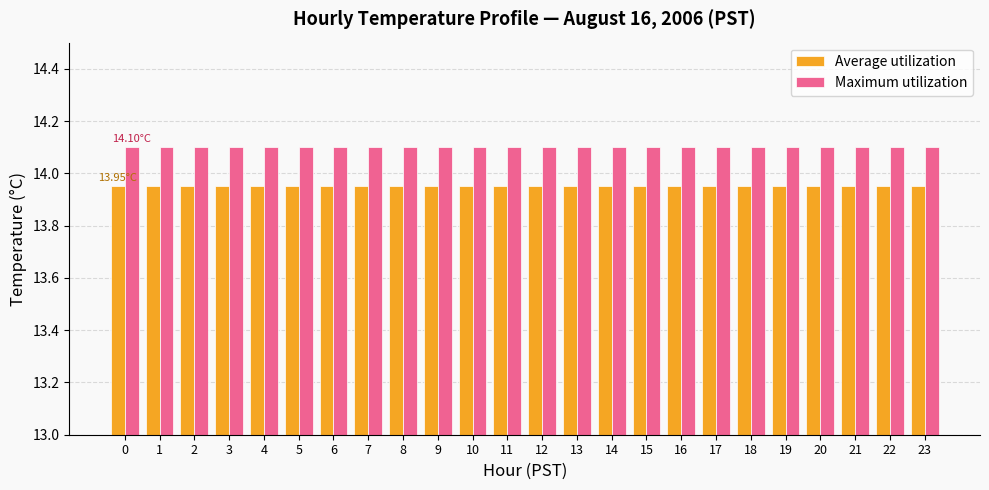

At 12, list the series in order from largest to smallest.

Maximum utilization, Average utilization